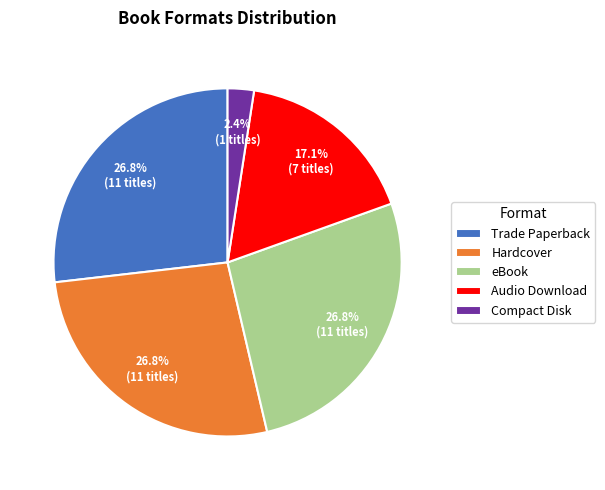

To the nearest percent, what is the difference between the largest and smallest slice percentages?

24%